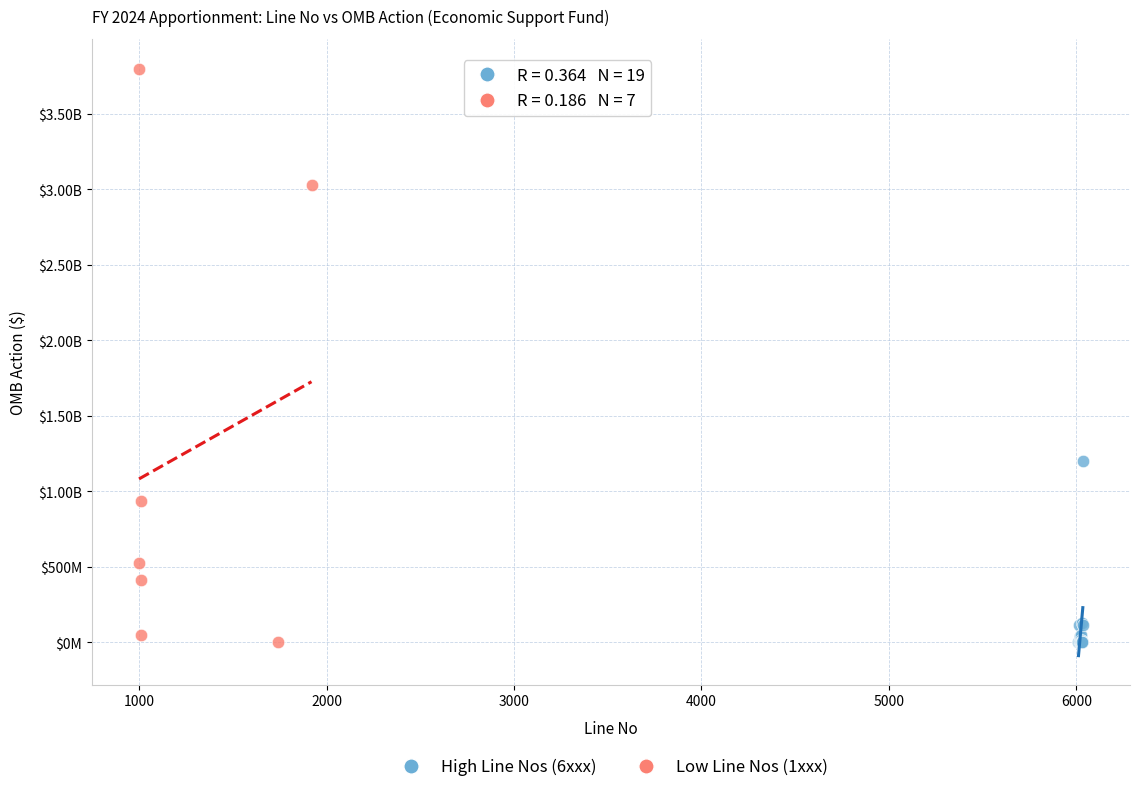

What are all the series names shown in the legend?

High Line Nos (6xxx), Low Line Nos (1xxx)